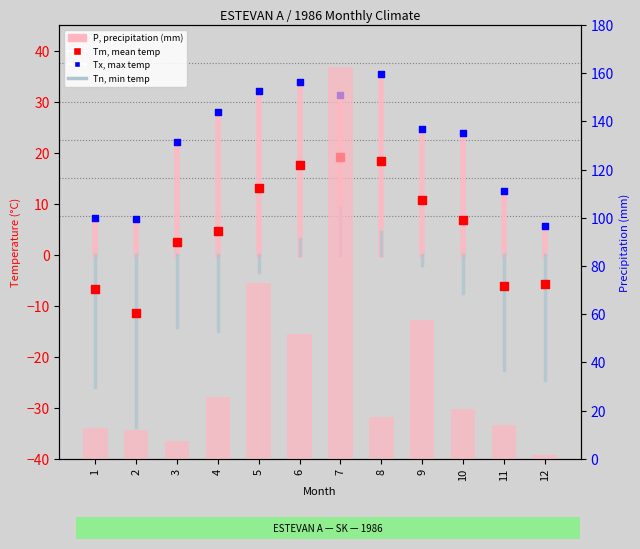

Which series has the largest Y range (max minus min)?

P (precipitation)